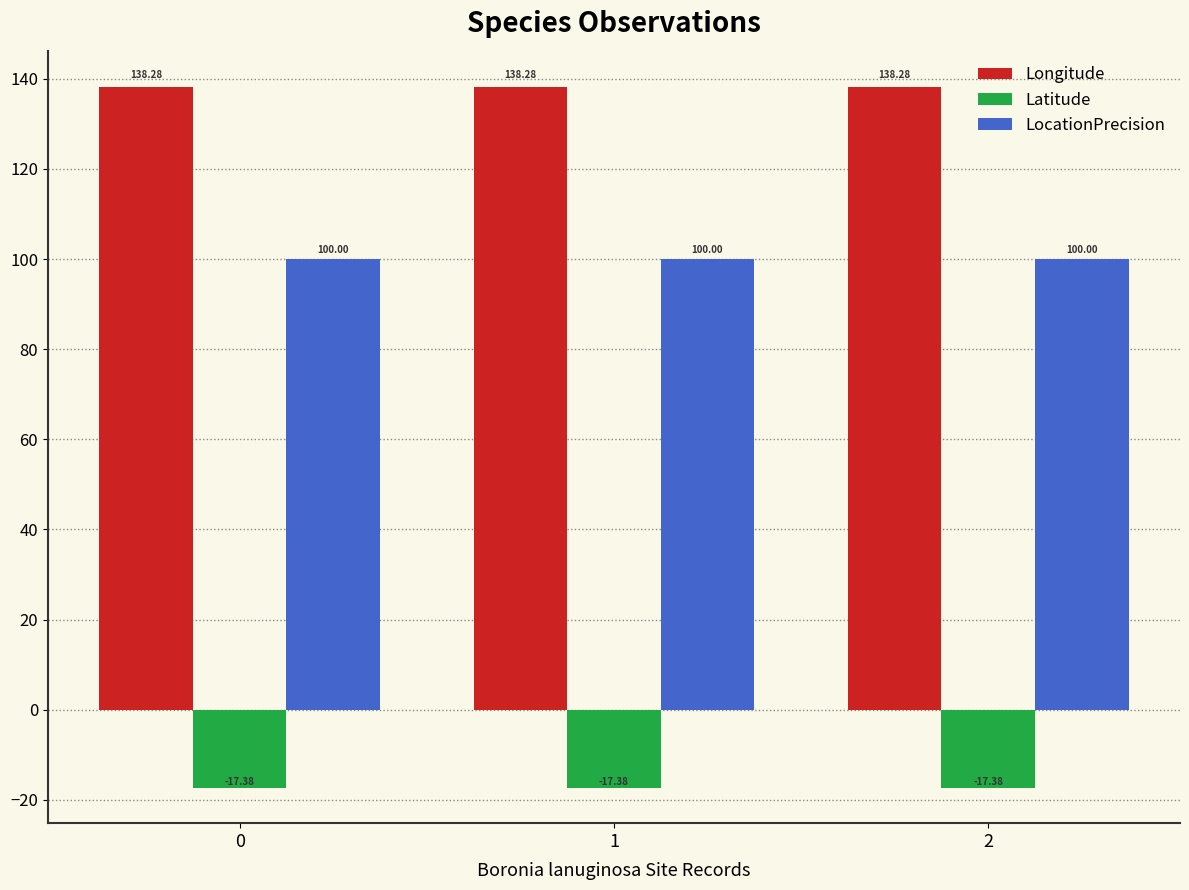

Are the bars grouped side by side (vs. stacked)?

Yes